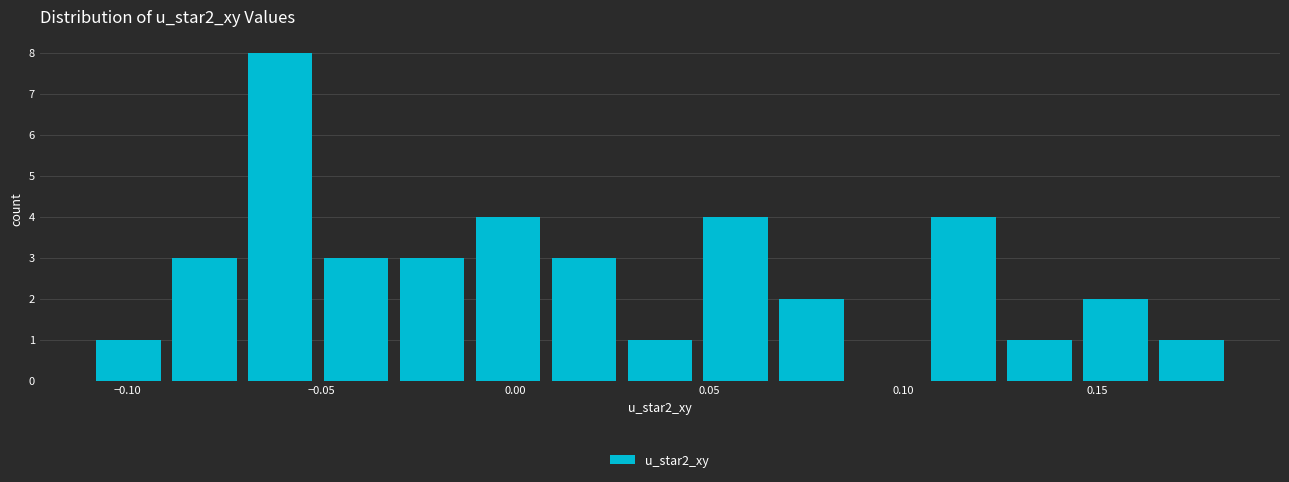

Read against the x-axis, roughly where is the centre of the tallest bar?

-0.060